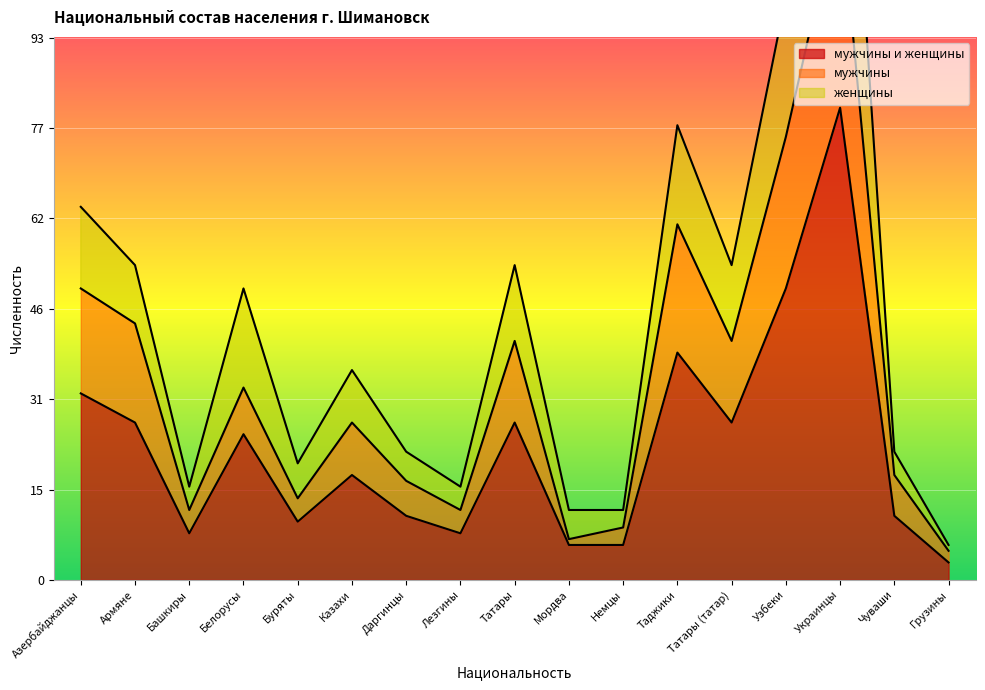

Rank the categories by женщины value from highest to lowest.

Украинцы, Узбеки, Таджики, Азербайджанцы, Армяне, Татары, Татары (татар), Белорусы, Казахи, Даргинцы, Чуваши, Буряты, Башкиры, Лезгины, Мордва, Немцы, Грузины